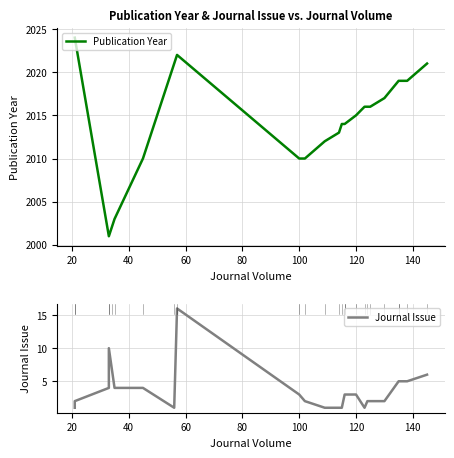

What are all the series names shown in the legend?

Publication Year, Journal Issue